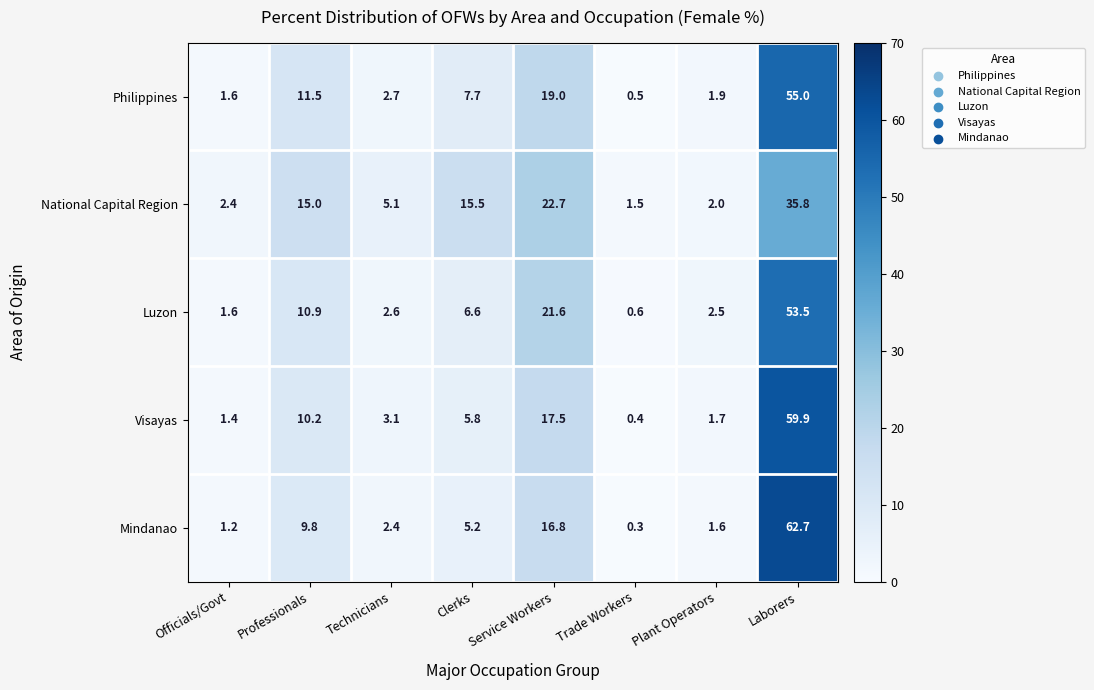

At which label does Visayas first exceed 5?

Professionals